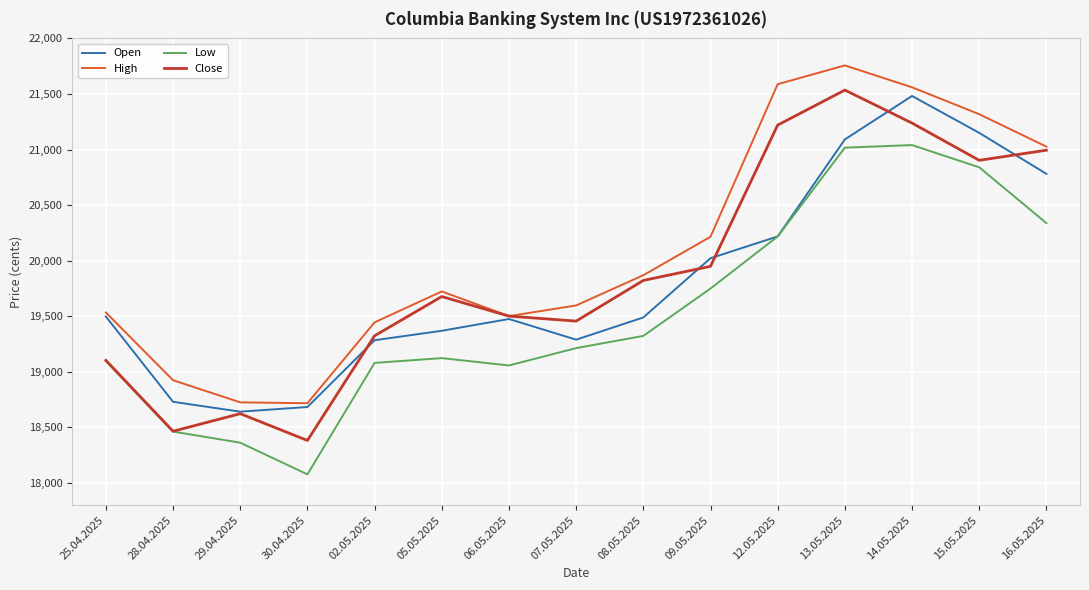

How many interior local valleys does the Open series have?

2